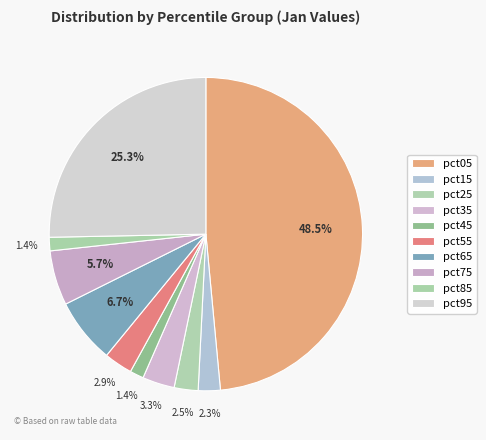

To the nearest percent, what percentage of the pie is pct45?

1%